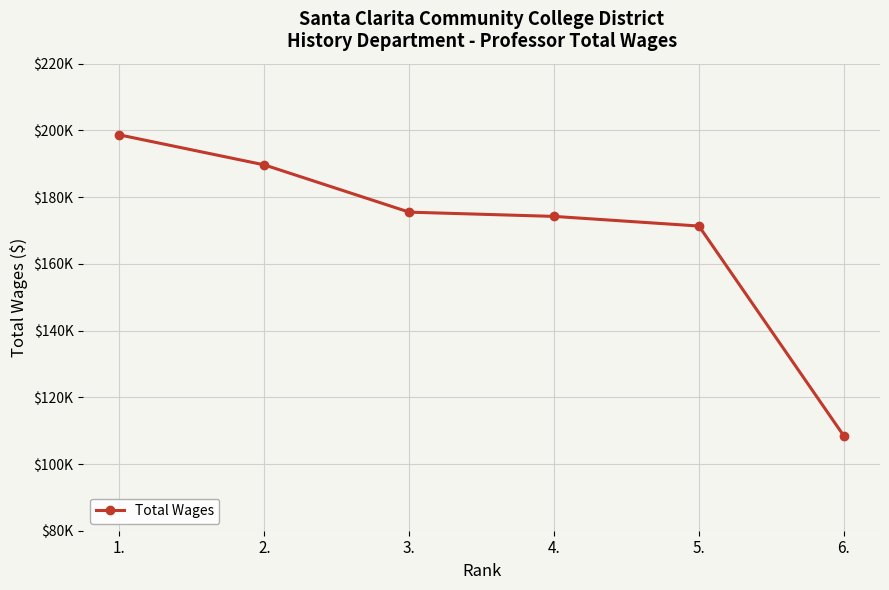

List the labels in order of value, smallest first.

6., 5., 4., 3., 2., 1.